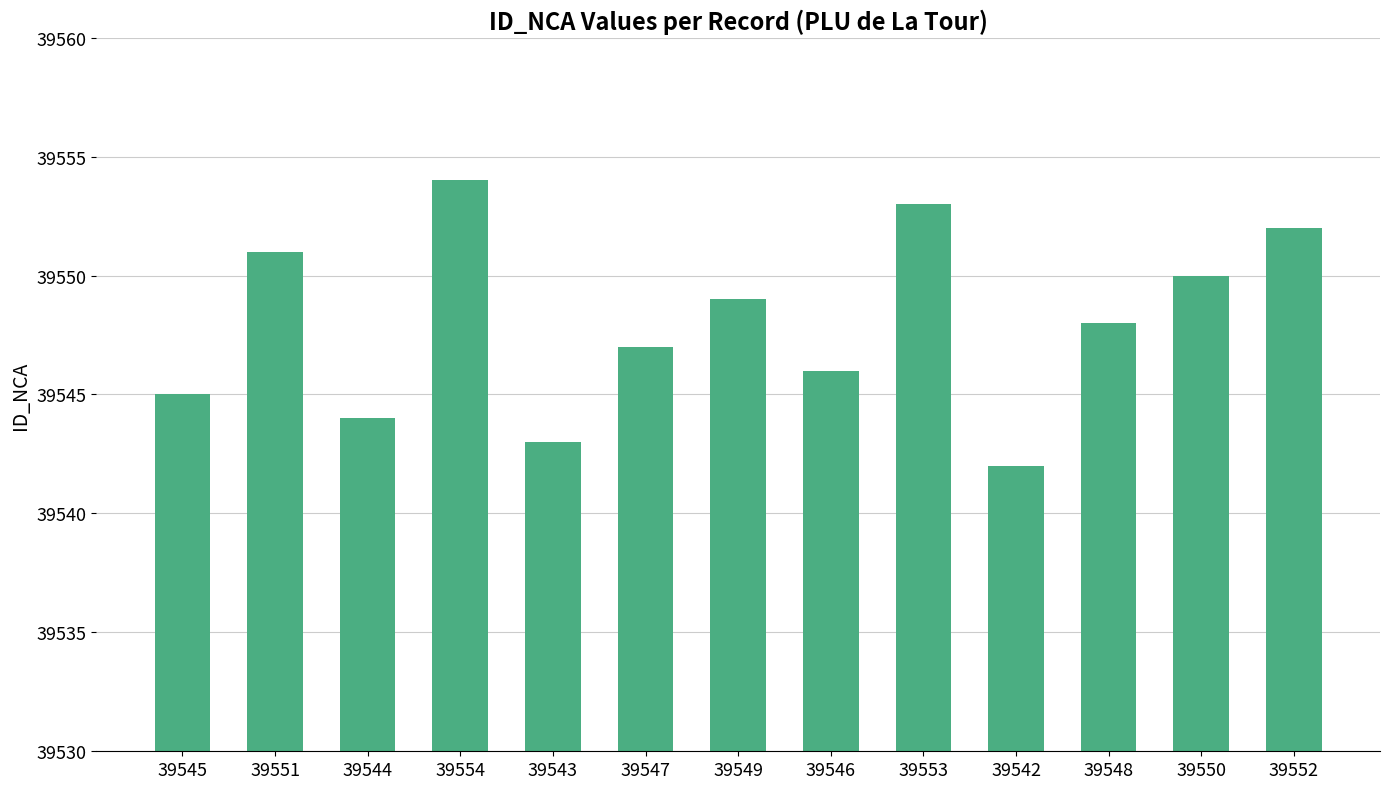

Approximately how many times larger is the value at 39549 compared to 39544?

1.0